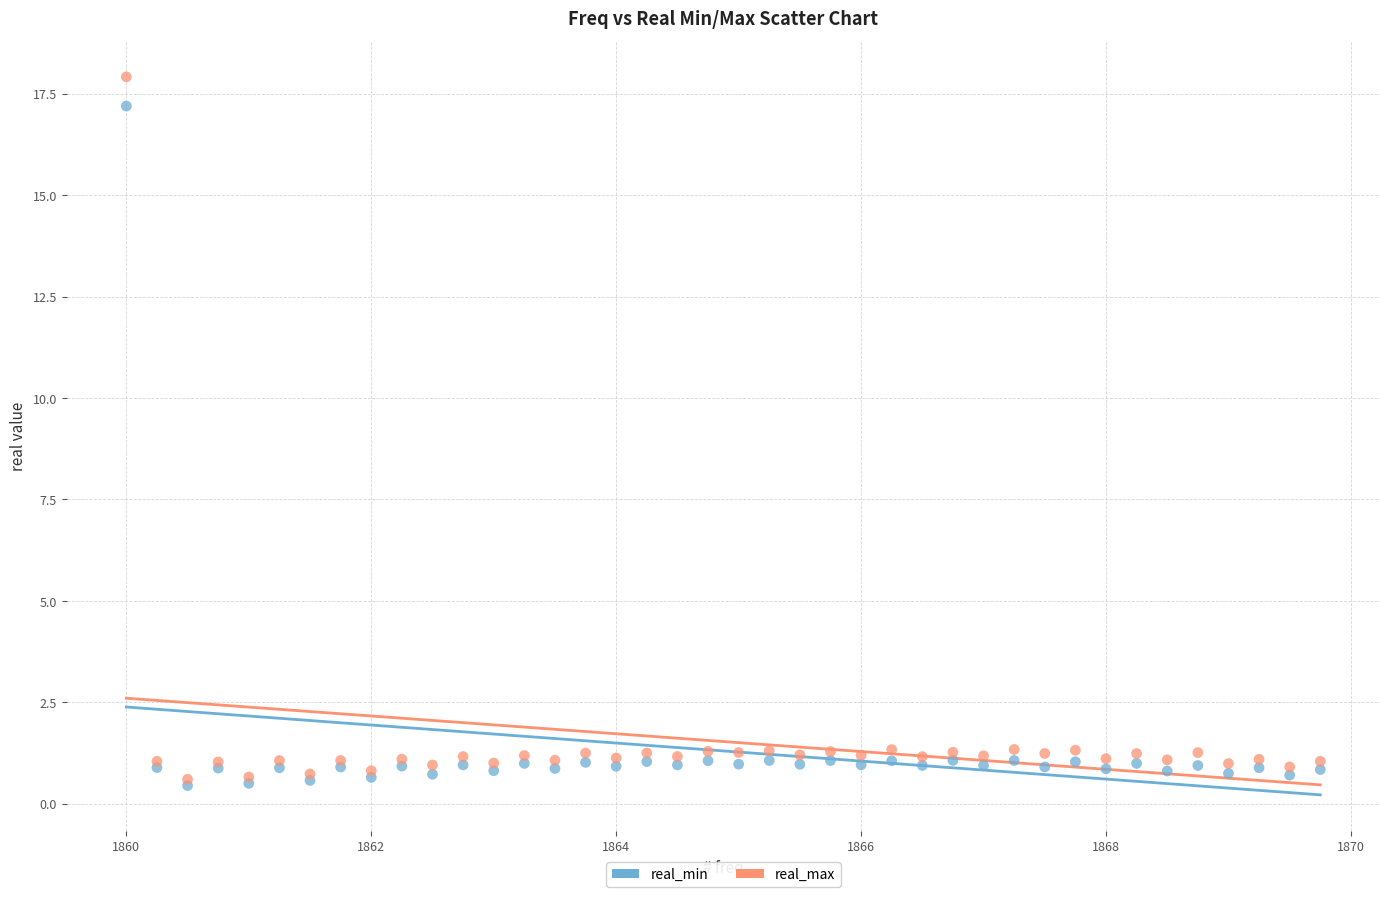

What are all the series names shown in the legend?

real_min, real_max